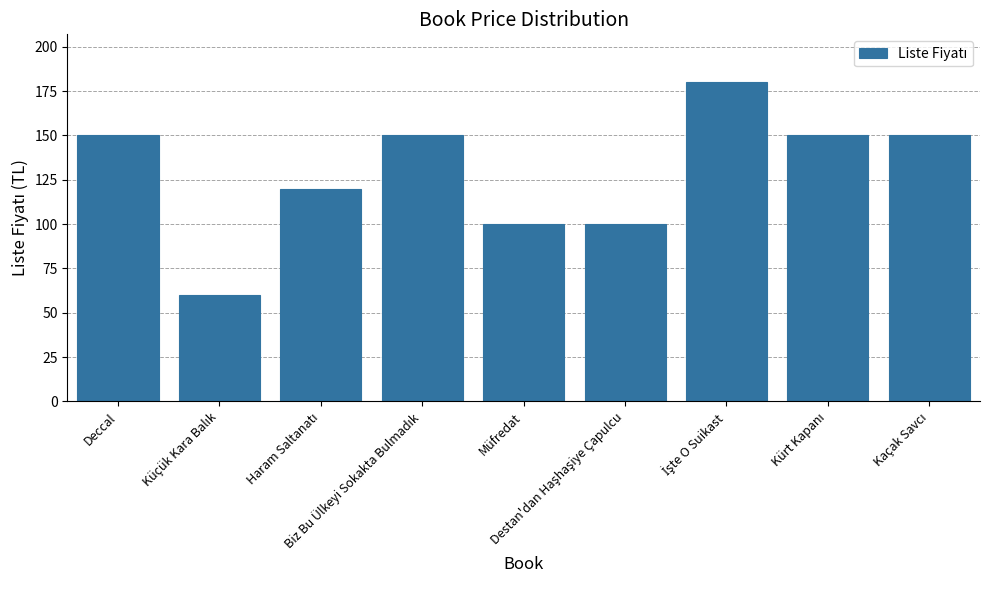

What is the greatest value displayed?

180